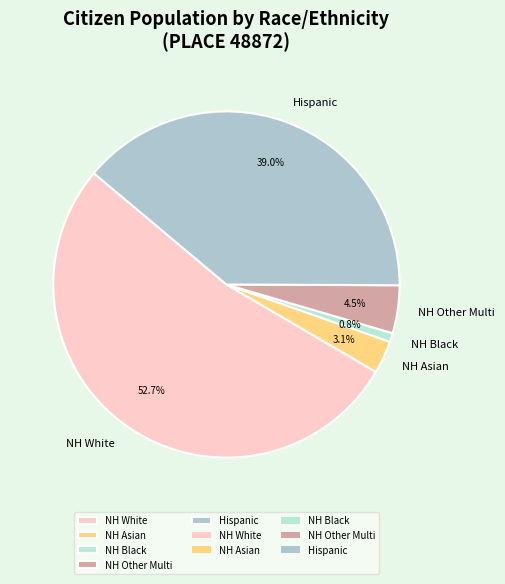

Do NH Black and NH Other Multi together represent more than half of the pie?

No